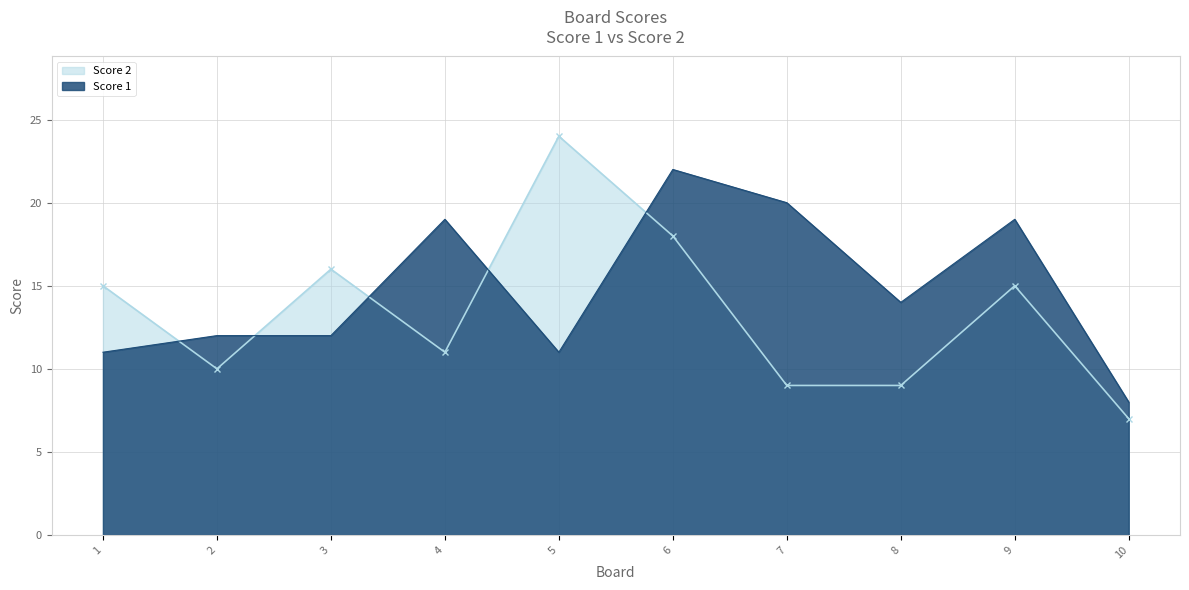

True or false: Score 1 has a value of 11 at 5.

True